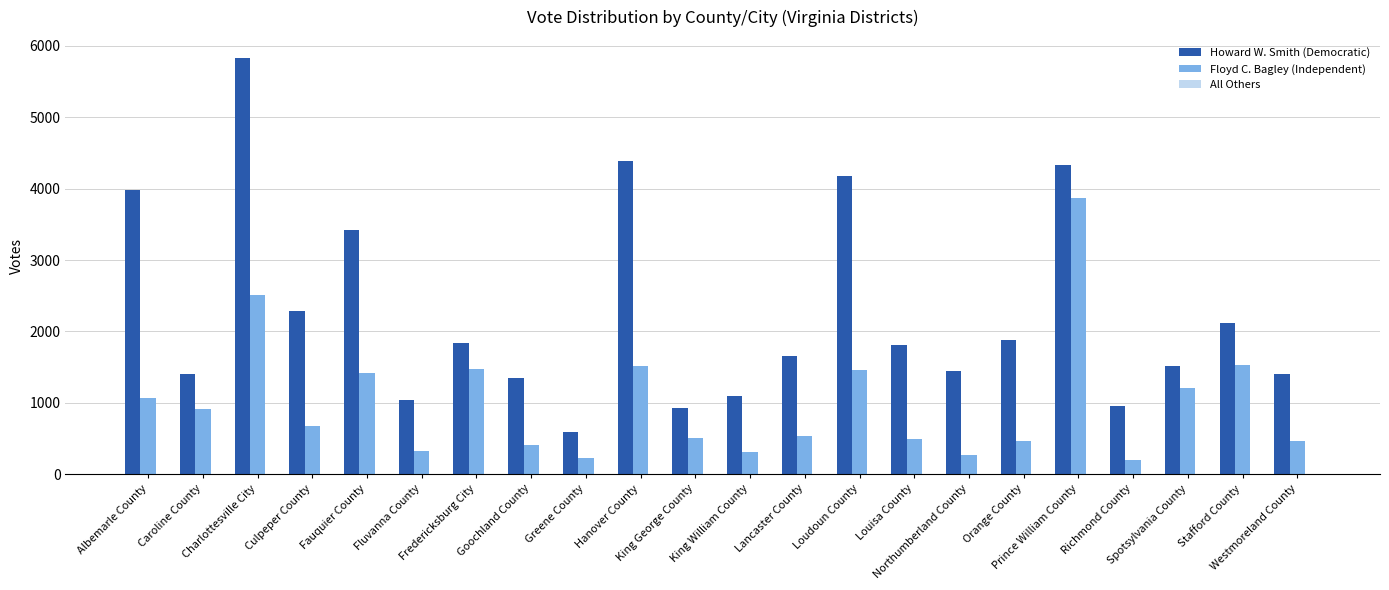

Which series has the largest total across all categories?

Howard W. Smith (Democratic)